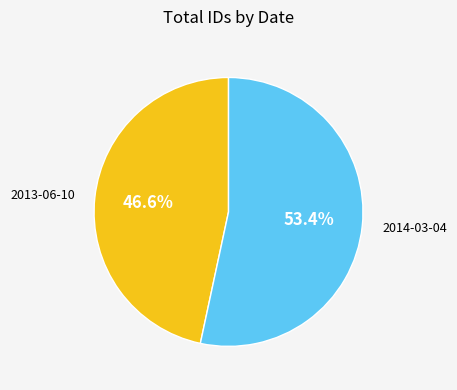

Which slice is the largest?

2014-03-04